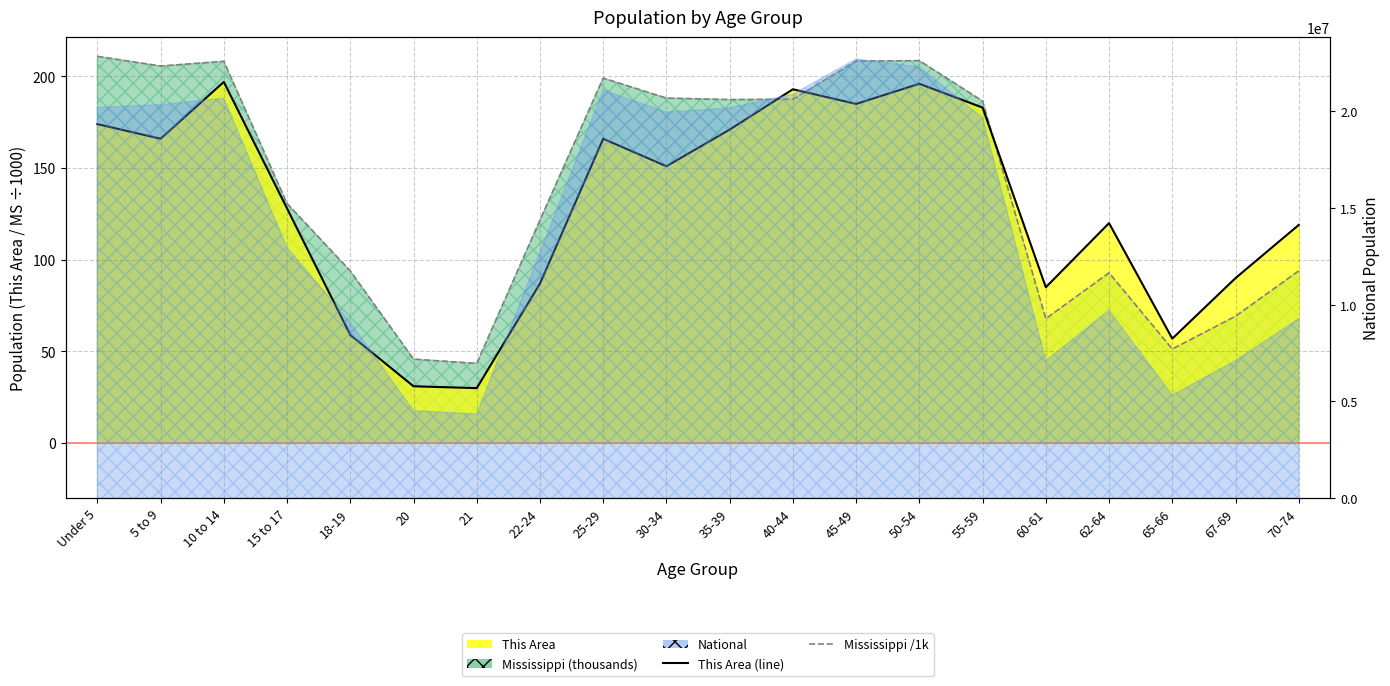

Is it true that Mississippi /1k (dashed) equals 163.5 at 70-74?

False